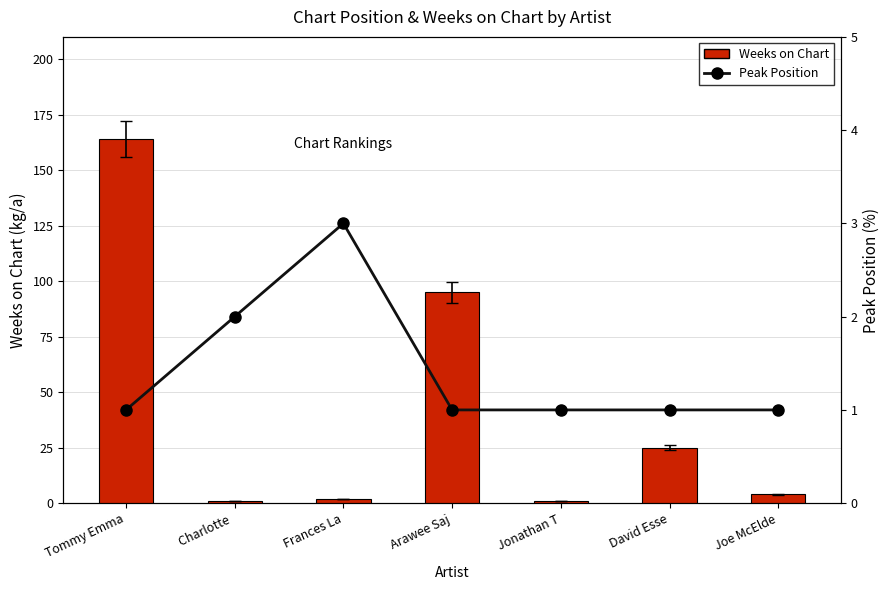

True or false: Peak Position has a value of 1 at David Esse.

True